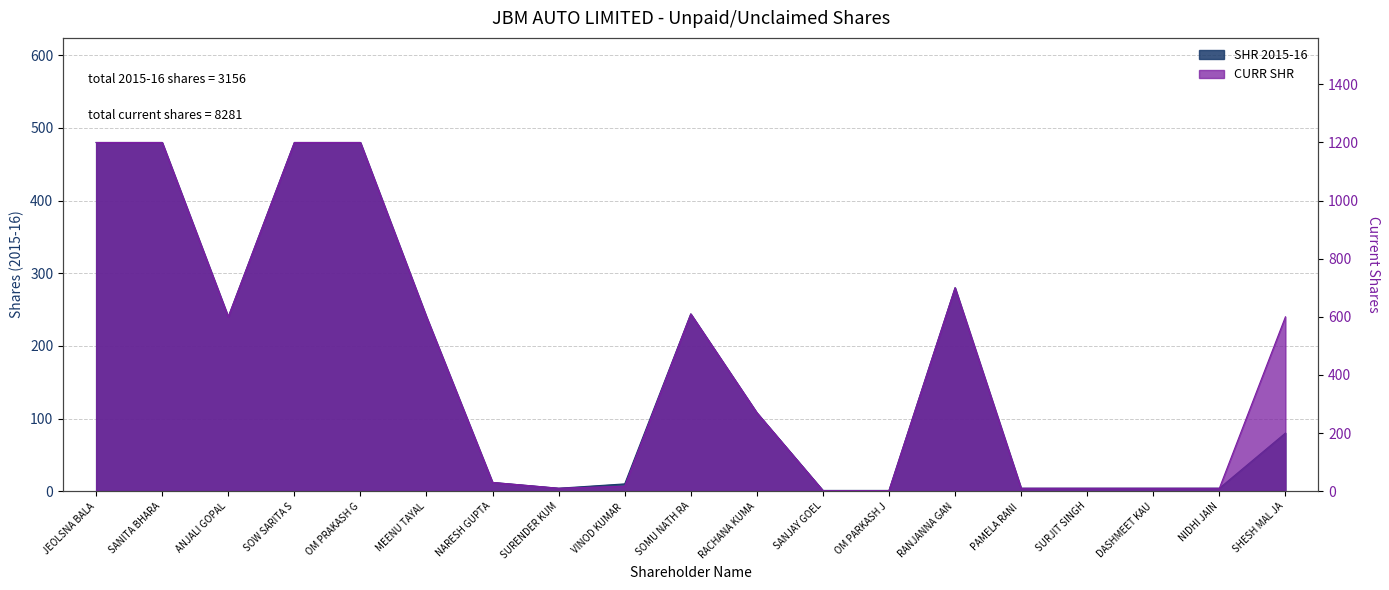

At SOW SARITA S, list the series in order from largest to smallest.

CURR SHR, SHR 2015-16